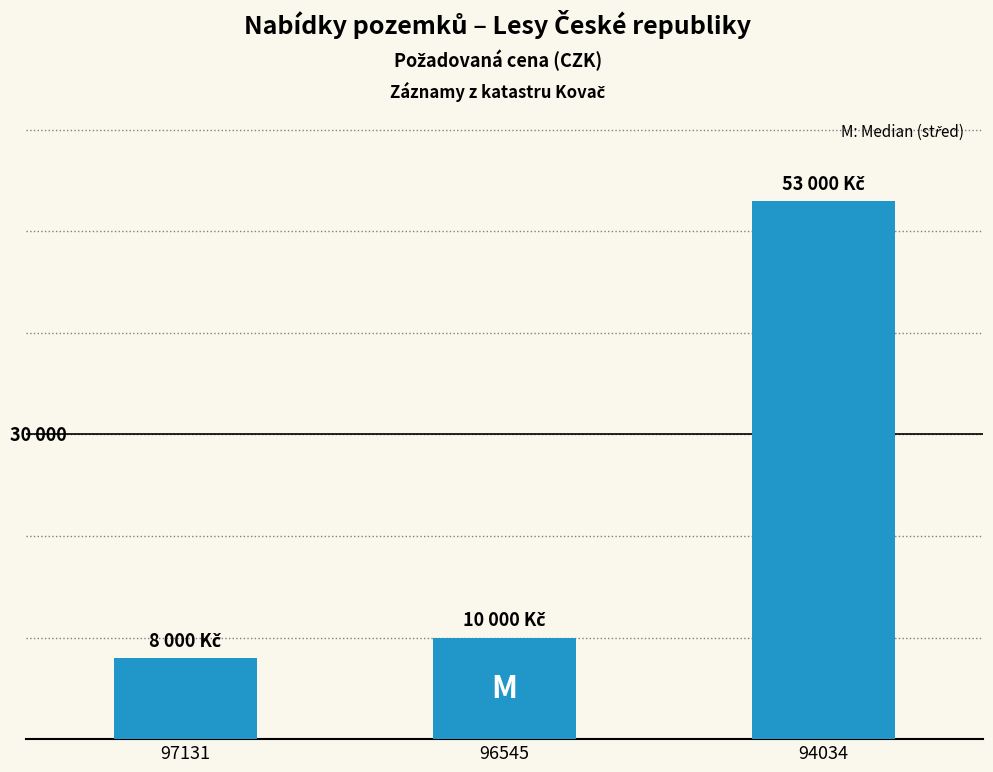

Does the chart contain any negative values?

No